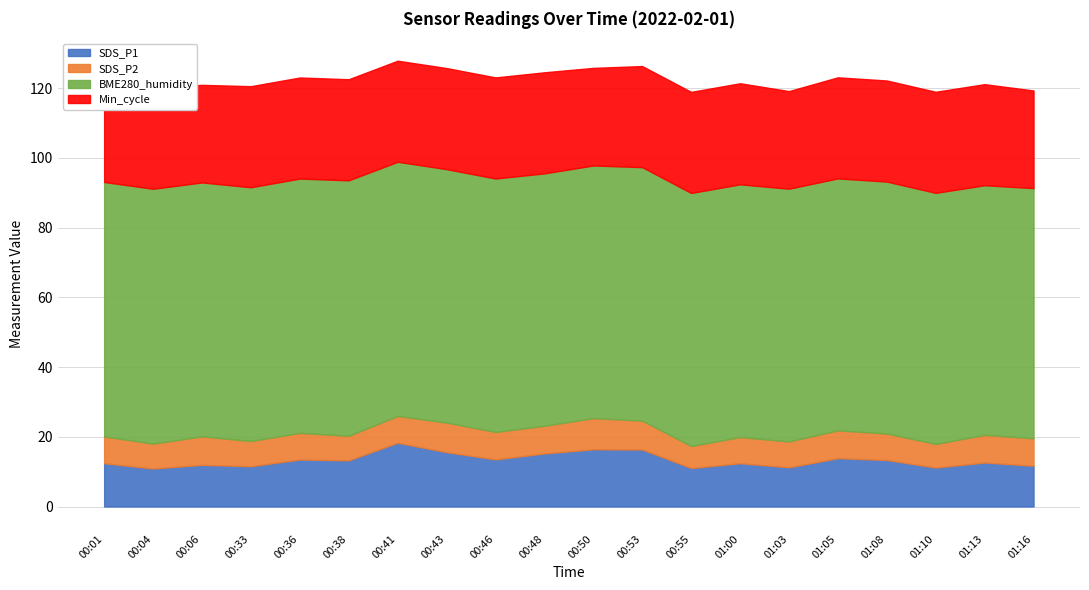

Where is the first local minimum for SDS_P2?

00:04